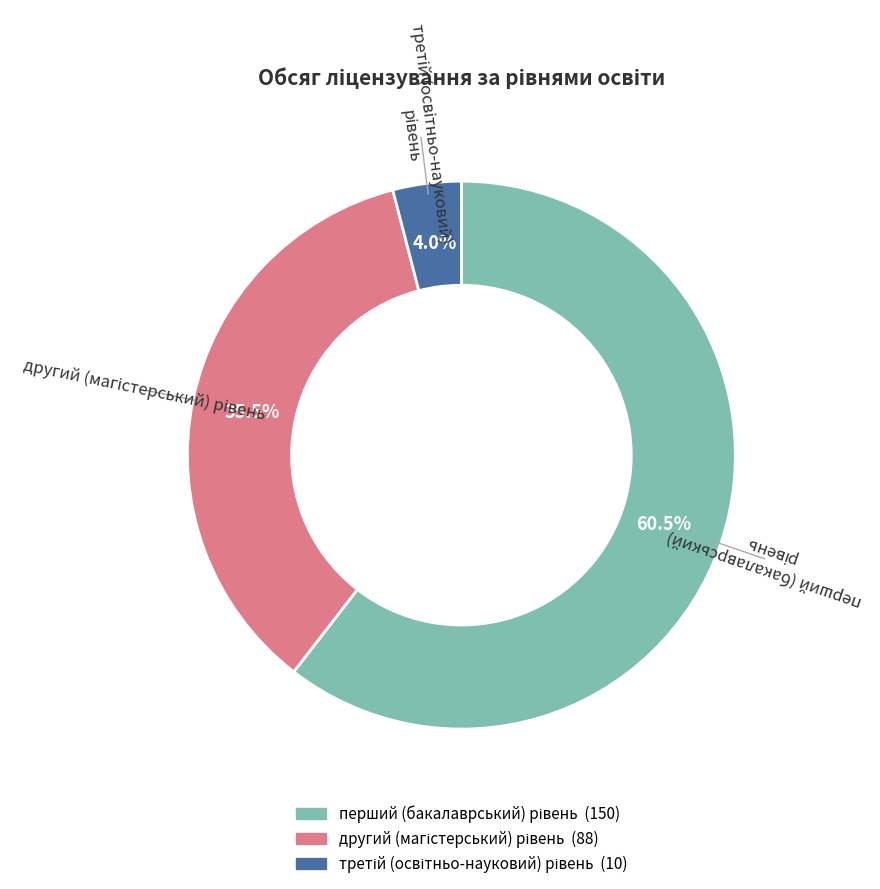

Is there a majority slice in this chart?

Yes